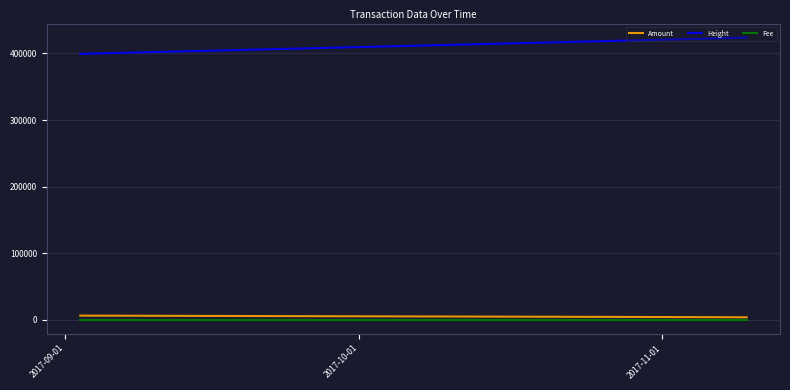

What is the lowest value of the Amount series?

3571